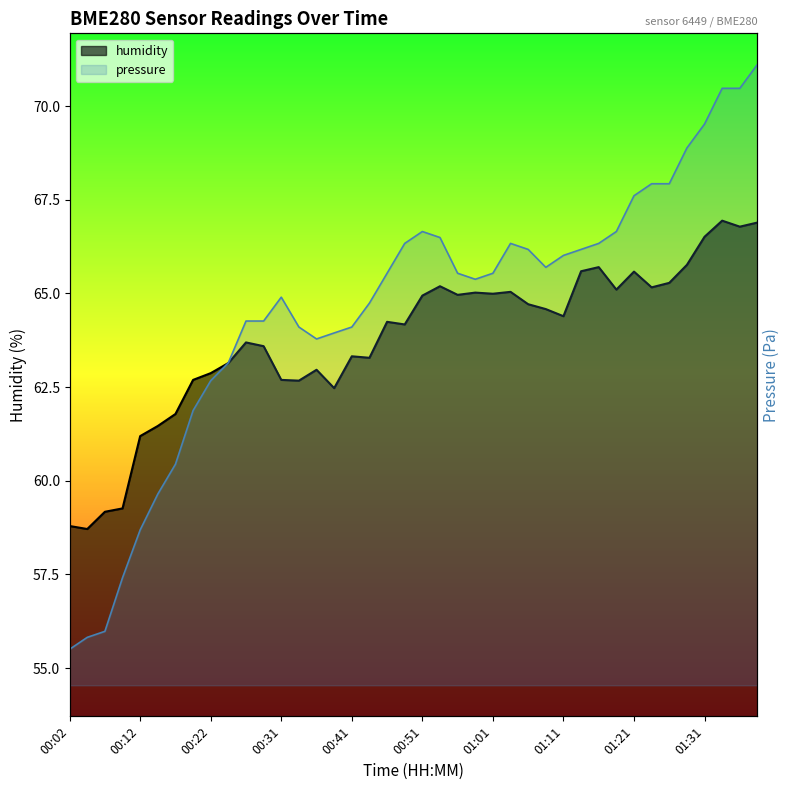

Where is the first local minimum for humidity?

00:04